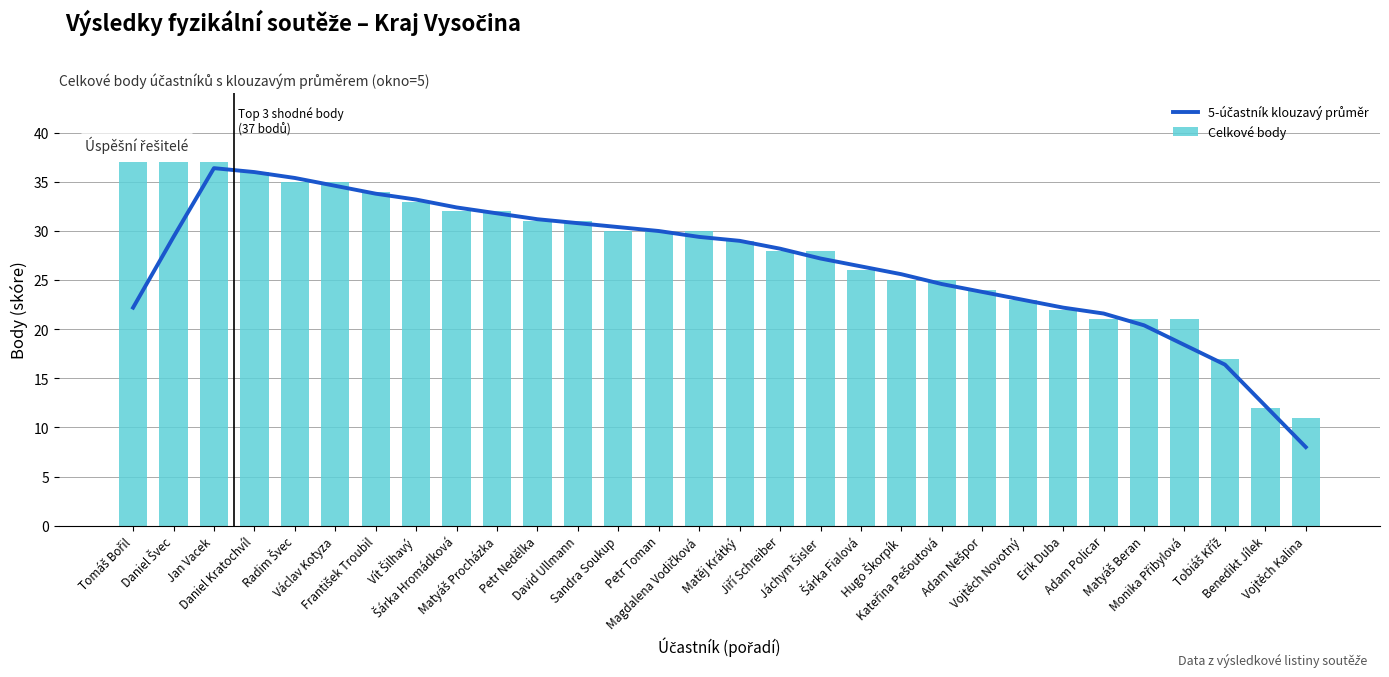

What is the total value across all series at Daniel Švec?

66.4